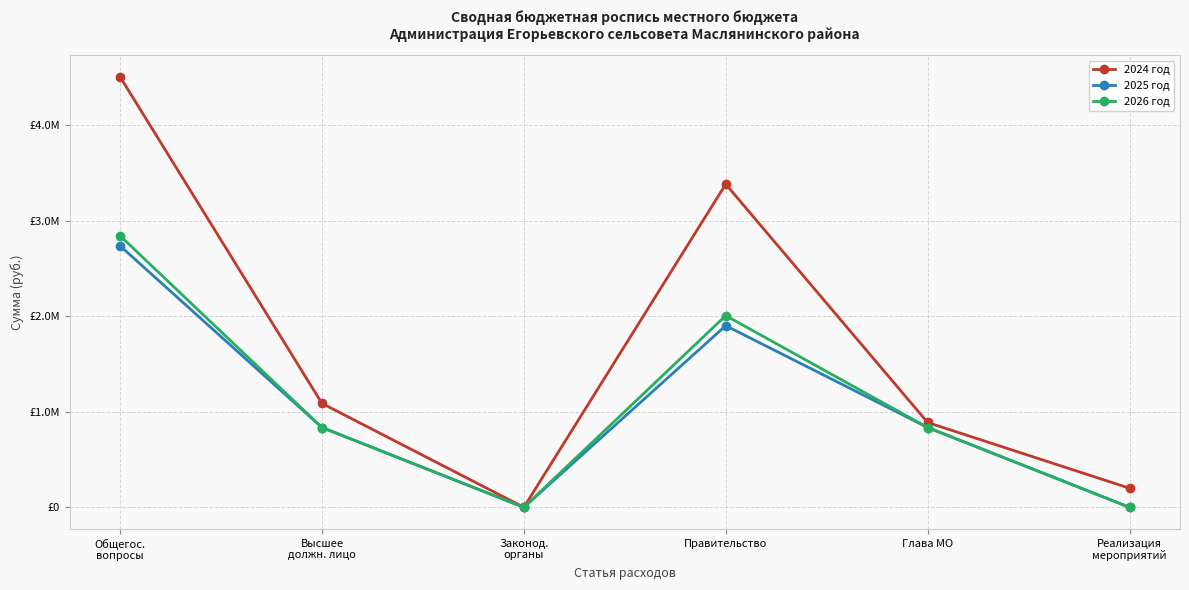

Between Общегос.
вопросы and Реализация
мероприятий, which is larger?

Общегос.
вопросы